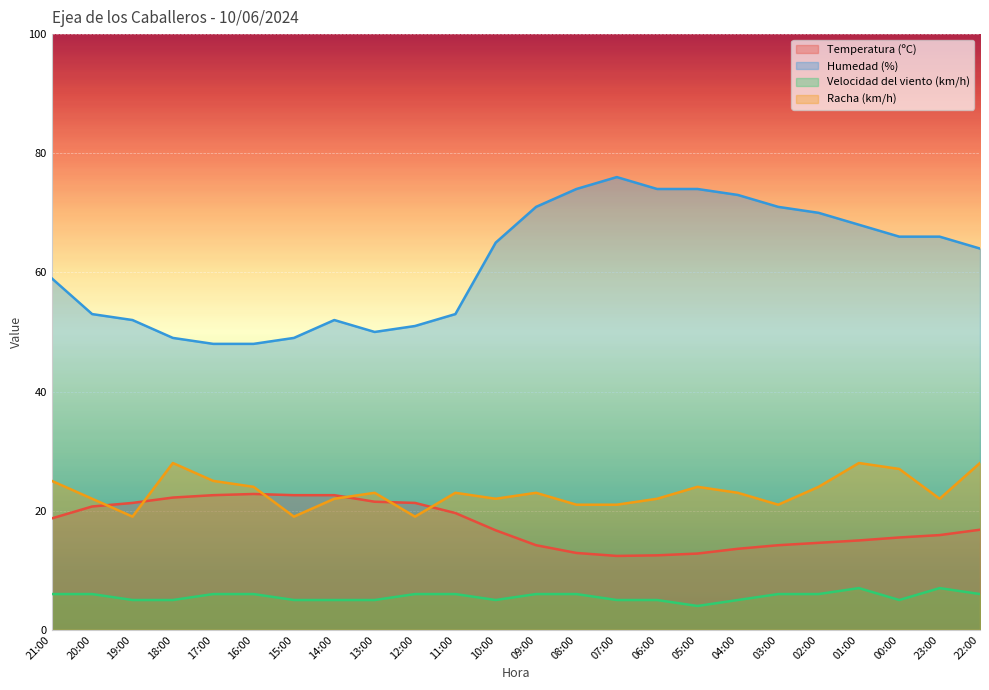

The Racha (km/h) series shows 11.7 at 14:00. True or false?

False